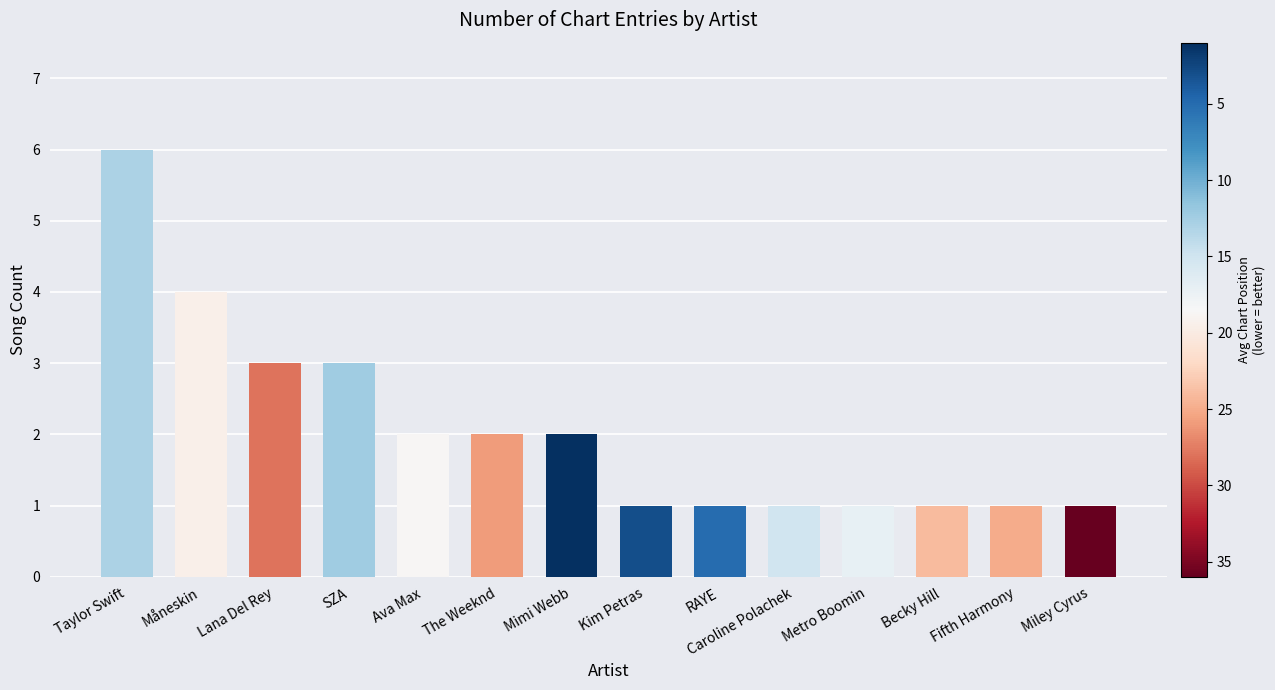

What position from the left is Caroline Polachek?

10